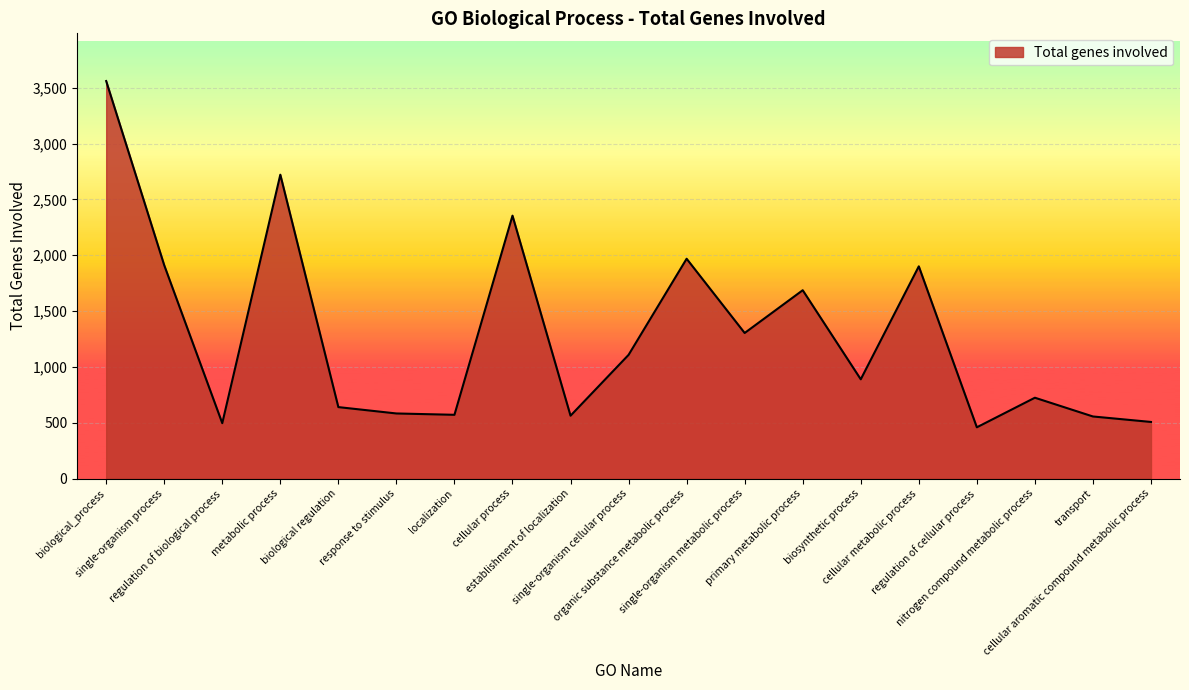

What is the difference between the maximum and minimum values?

3102